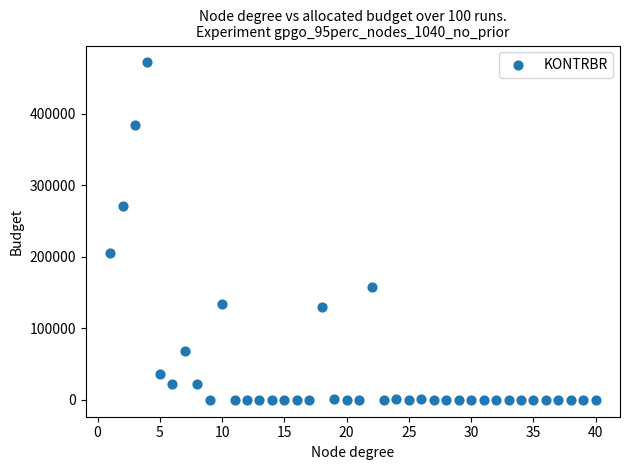

What is the range of Y values (max minus min)?

472109.3